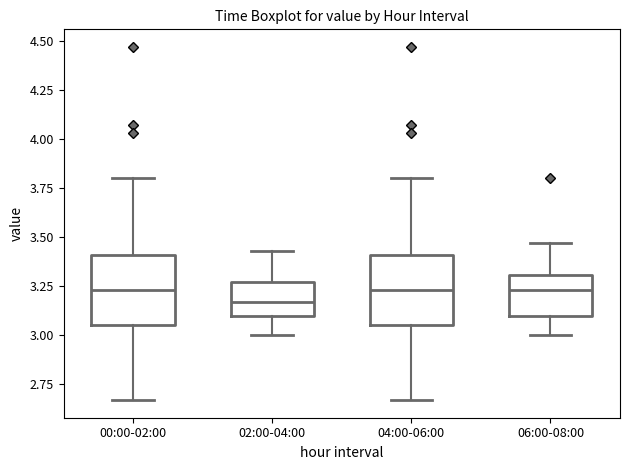

Reading left to right, transcribe this box plot: for each box, give where its median line is, the range the box spans, and where its two whiskers end, as read against the y-axis. The values are not printed on the chart, so give them approximately, as read against the axis.

00:00-02:00: median 3.25, box 3.05 to 3.40, whiskers 2.65 to 3.80
02:00-04:00: median 3.15, box 3.10 to 3.25, whiskers 3.00 to 3.45
04:00-06:00: median 3.25, box 3.05 to 3.40, whiskers 2.65 to 3.80
06:00-08:00: median 3.25, box 3.10 to 3.30, whiskers 3.00 to 3.45